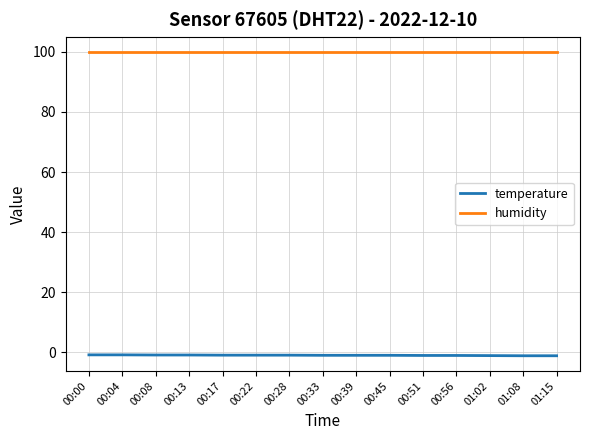

What value does the humidity series have at 01:08?

99.9